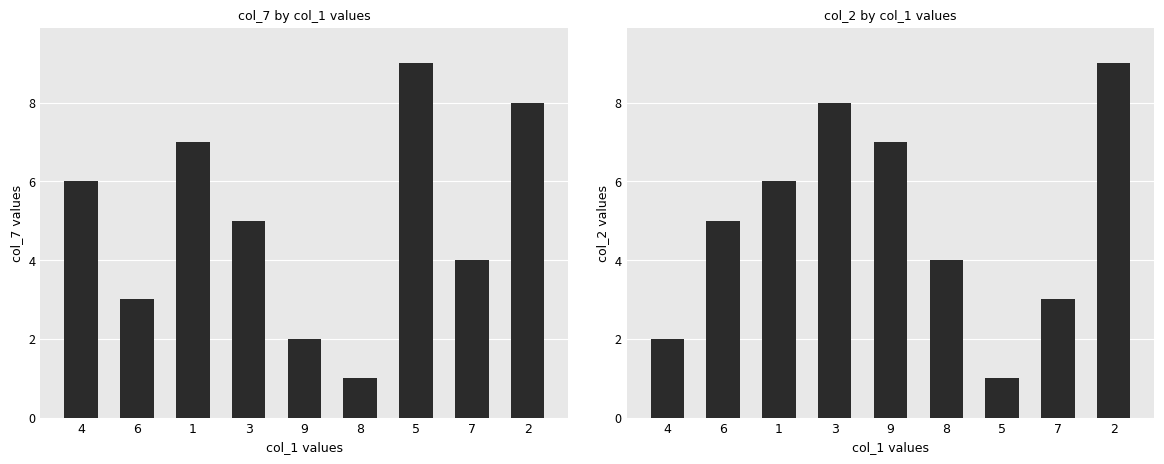

Count the col_7 values in the range 3 to 7.

5